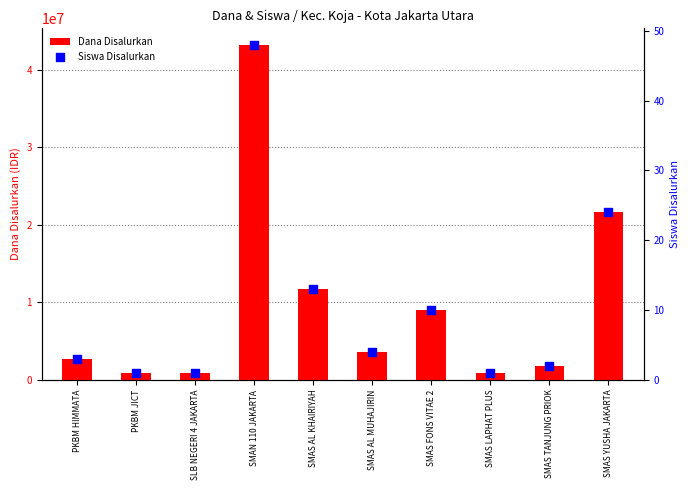

Which series has the largest total across all categories?

Dana Disalurkan